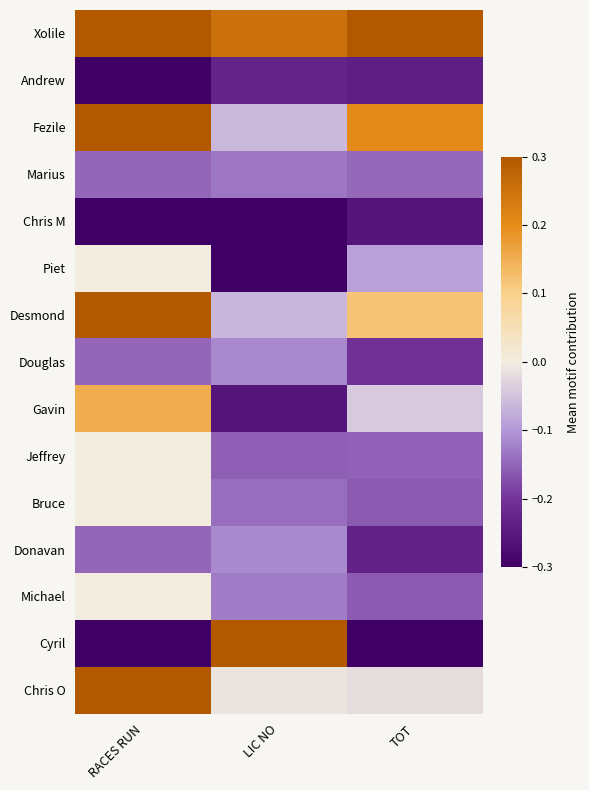

What is the spread (max minus min) of values at LIC NO?

0.6